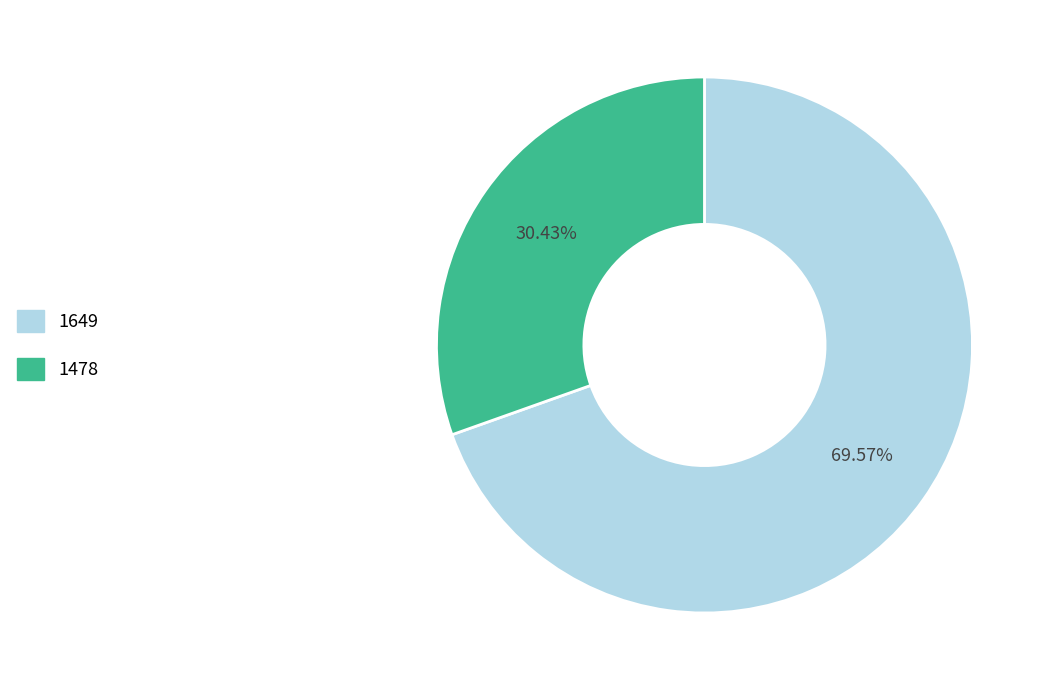

Rank the categories by value from lowest to highest.

1478, 1649